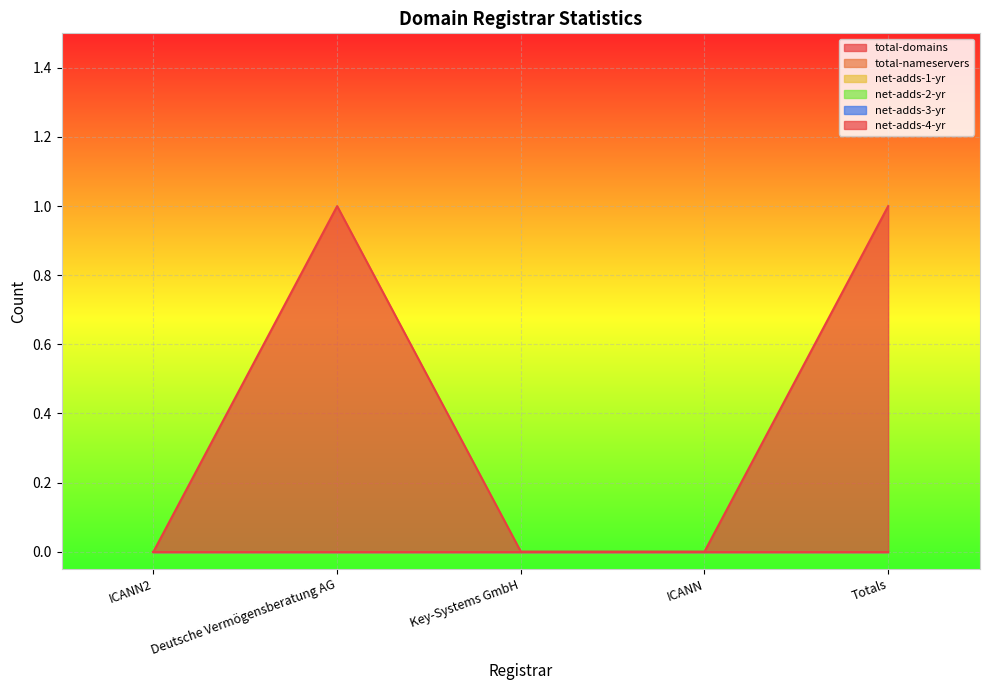

Is the value of total-domains at ICANN2 greater than the value of net-adds-1-yr at ICANN?

No